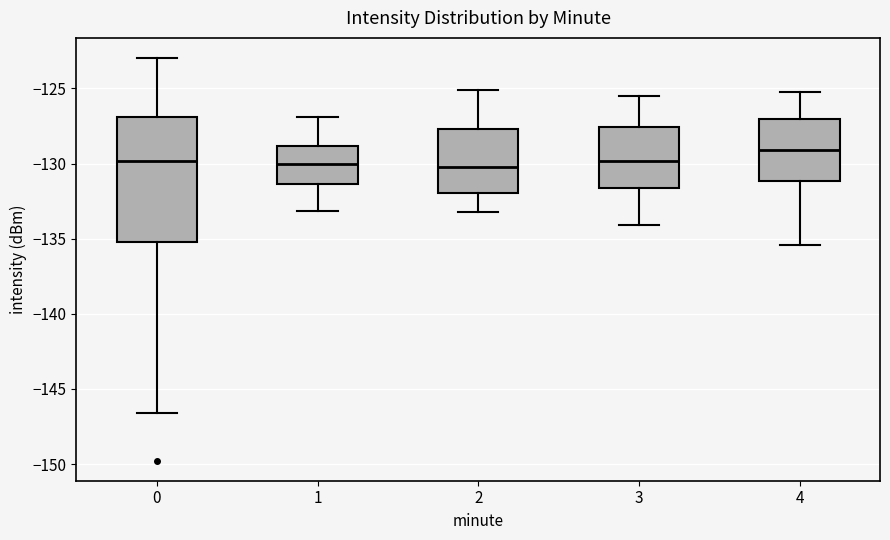

Where does the upper whisker of the box at x = 1 end on the y-axis? The values are not printed on the chart, so give them approximately, as read against the axis.

-127.0